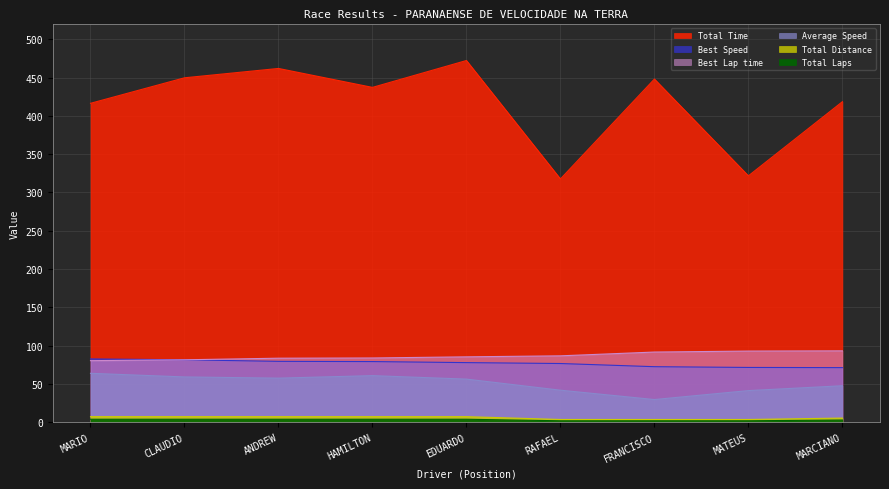

What is the value of the Average Speed point at the 1st from the left?

64.0